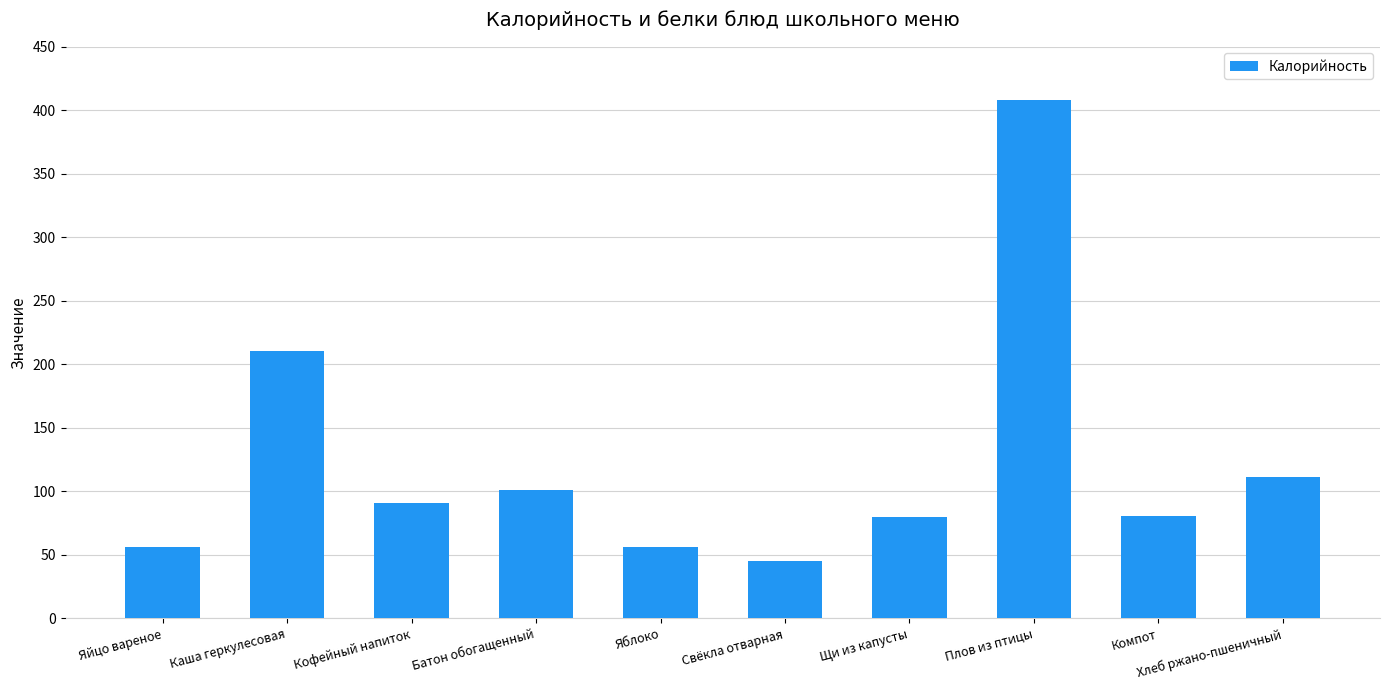

Which label corresponds to the largest value in the chart?

Плов из птицы